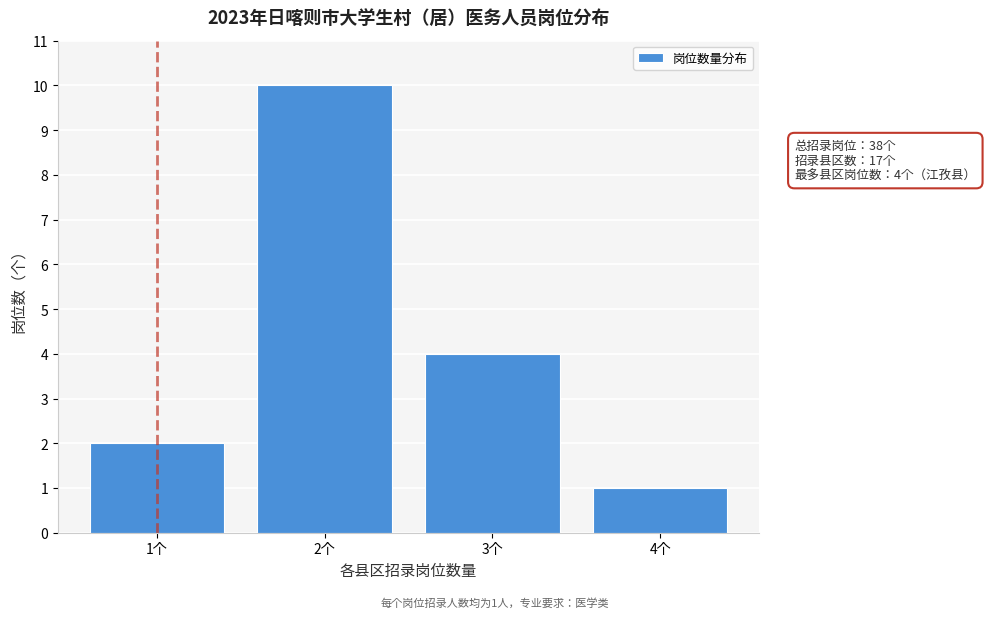

Reading right to left, transcribe all the data shown in this chart.

4个=1	3个=4	2个=10	1个=2